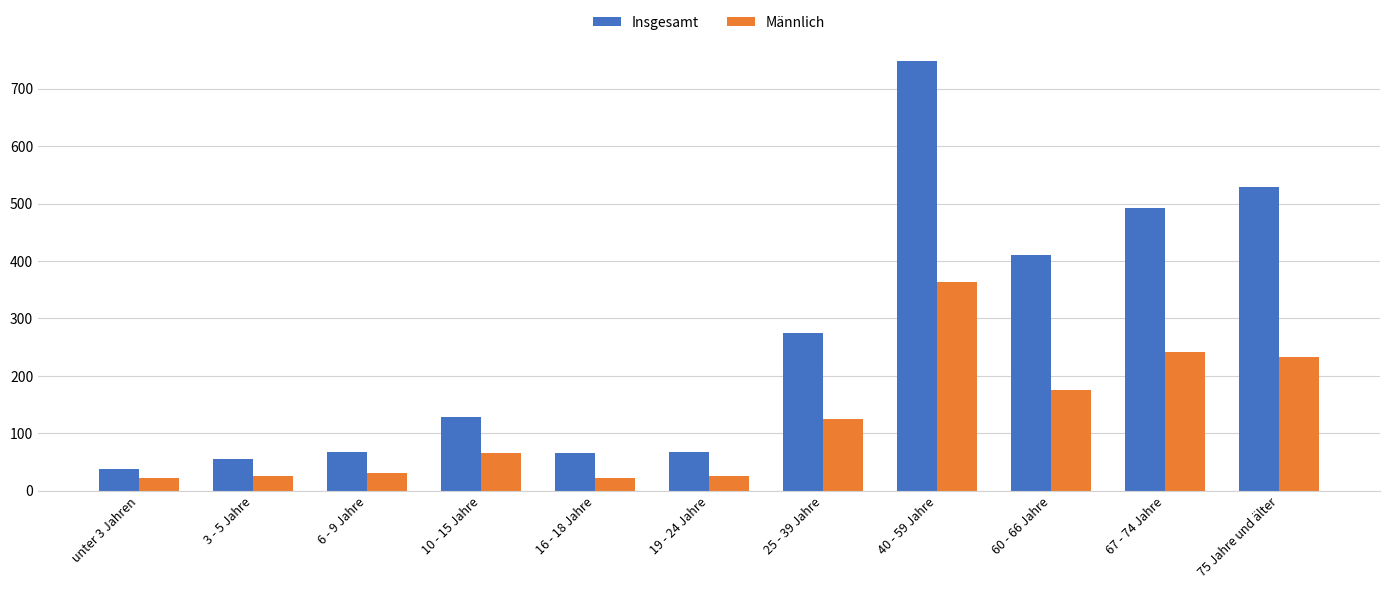

At how many categories does at least one series exceed 88?

6